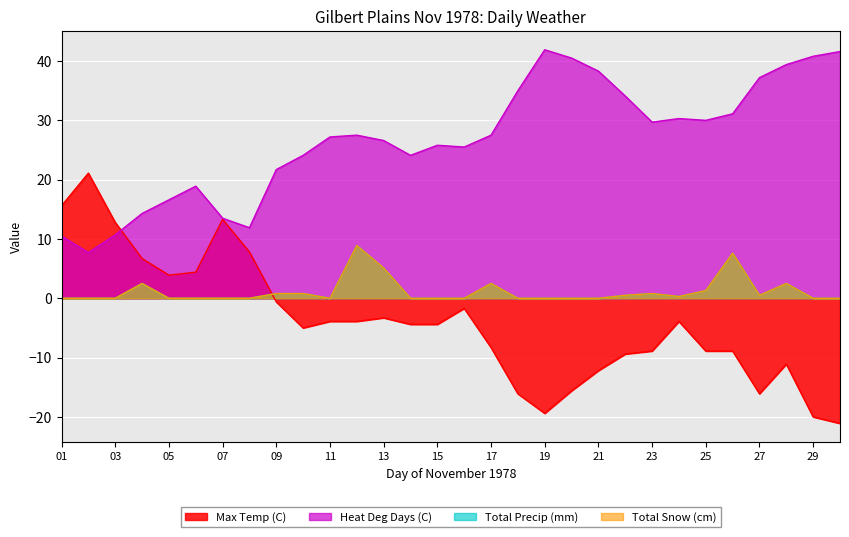

How many times do Total Snow (cm) and Max Temp (C) cross each other?

1